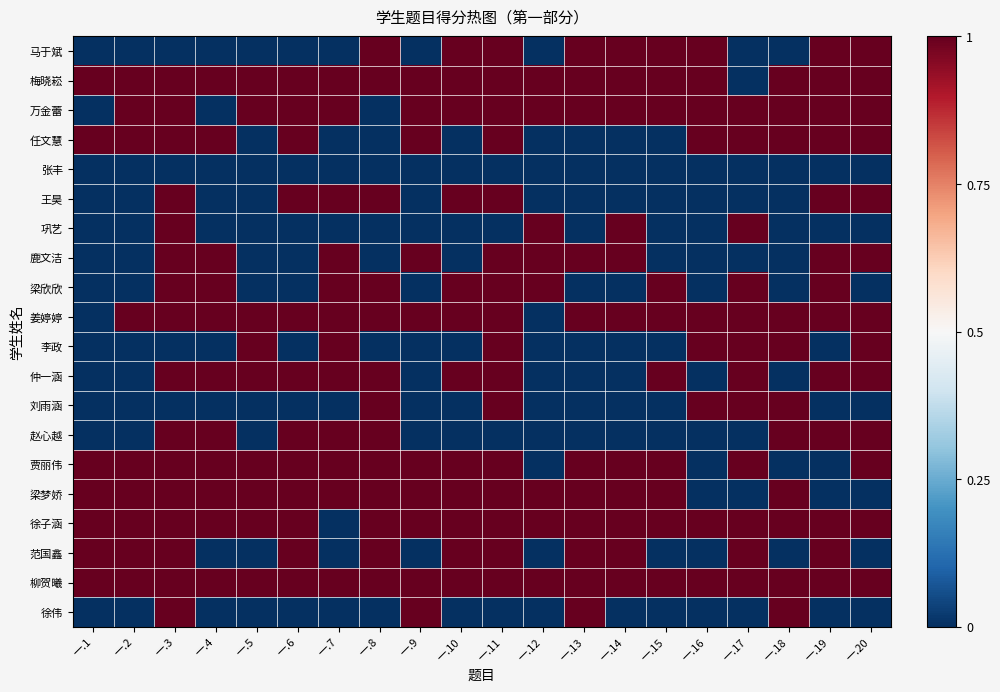

Reading left to right, extract all data points from this chart.

马于斌: 一.1=-0.5	一.2=-0.5	一.3=-0.5	一.4=-0.5	一.5=-0.5	一.6=-0.5	一.7=-0.5	一.8=0.5	一.9=-0.5	一.10=0.5	一.11=0.5	一.12=-0.5	一.13=0.5	一.14=0.5	一.15=0.5	一.16=0.5	一.17=-0.5	一.18=-0.5	一.19=0.5	一.20=0.5
梅晓崧: 一.1=0.5	一.2=0.5	一.3=0.5	一.4=0.5	一.5=0.5	一.6=0.5	一.7=0.5	一.8=0.5	一.9=0.5	一.10=0.5	一.11=0.5	一.12=0.5	一.13=0.5	一.14=0.5	一.15=0.5	一.16=0.5	一.17=-0.5	一.18=0.5	一.19=0.5	一.20=0.5
万金蕾: 一.1=-0.5	一.2=0.5	一.3=0.5	一.4=-0.5	一.5=0.5	一.6=0.5	一.7=0.5	一.8=-0.5	一.9=0.5	一.10=0.5	一.11=0.5	一.12=0.5	一.13=0.5	一.14=0.5	一.15=0.5	一.16=0.5	一.17=0.5	一.18=0.5	一.19=0.5	一.20=0.5
任文慧: 一.1=0.5	一.2=0.5	一.3=0.5	一.4=0.5	一.5=-0.5	一.6=0.5	一.7=-0.5	一.8=-0.5	一.9=0.5	一.10=-0.5	一.11=0.5	一.12=-0.5	一.13=-0.5	一.14=-0.5	一.15=-0.5	一.16=0.5	一.17=0.5	一.18=0.5	一.19=0.5	一.20=0.5
张丰: 一.1=-0.5	一.2=-0.5	一.3=-0.5	一.4=-0.5	一.5=-0.5	一.6=-0.5	一.7=-0.5	一.8=-0.5	一.9=-0.5	一.10=-0.5	一.11=-0.5	一.12=-0.5	一.13=-0.5	一.14=-0.5	一.15=-0.5	一.16=-0.5	一.17=-0.5	一.18=-0.5	一.19=-0.5	一.20=-0.5
王昊: 一.1=-0.5	一.2=-0.5	一.3=0.5	一.4=-0.5	一.5=-0.5	一.6=0.5	一.7=0.5	一.8=0.5	一.9=-0.5	一.10=0.5	一.11=0.5	一.12=-0.5	一.13=-0.5	一.14=-0.5	一.15=-0.5	一.16=-0.5	一.17=-0.5	一.18=-0.5	一.19=0.5	一.20=0.5
巩艺: 一.1=-0.5	一.2=-0.5	一.3=0.5	一.4=-0.5	一.5=-0.5	一.6=-0.5	一.7=-0.5	一.8=-0.5	一.9=-0.5	一.10=-0.5	一.11=-0.5	一.12=0.5	一.13=-0.5	一.14=0.5	一.15=-0.5	一.16=-0.5	一.17=0.5	一.18=-0.5	一.19=-0.5	一.20=-0.5
鹿文洁: 一.1=-0.5	一.2=-0.5	一.3=0.5	一.4=0.5	一.5=-0.5	一.6=-0.5	一.7=0.5	一.8=-0.5	一.9=0.5	一.10=-0.5	一.11=0.5	一.12=0.5	一.13=0.5	一.14=0.5	一.15=-0.5	一.16=-0.5	一.17=-0.5	一.18=-0.5	一.19=0.5	一.20=0.5
梁欣欣: 一.1=-0.5	一.2=-0.5	一.3=0.5	一.4=0.5	一.5=-0.5	一.6=-0.5	一.7=0.5	一.8=0.5	一.9=-0.5	一.10=0.5	一.11=0.5	一.12=0.5	一.13=-0.5	一.14=-0.5	一.15=0.5	一.16=-0.5	一.17=0.5	一.18=-0.5	一.19=0.5	一.20=-0.5
姜婷婷: 一.1=-0.5	一.2=0.5	一.3=0.5	一.4=0.5	一.5=0.5	一.6=0.5	一.7=0.5	一.8=0.5	一.9=0.5	一.10=0.5	一.11=0.5	一.12=-0.5	一.13=0.5	一.14=0.5	一.15=0.5	一.16=0.5	一.17=0.5	一.18=0.5	一.19=0.5	一.20=0.5
李政: 一.1=-0.5	一.2=-0.5	一.3=-0.5	一.4=-0.5	一.5=0.5	一.6=-0.5	一.7=0.5	一.8=-0.5	一.9=-0.5	一.10=-0.5	一.11=0.5	一.12=-0.5	一.13=-0.5	一.14=-0.5	一.15=-0.5	一.16=0.5	一.17=0.5	一.18=0.5	一.19=-0.5	一.20=0.5
仲一涵: 一.1=-0.5	一.2=-0.5	一.3=0.5	一.4=0.5	一.5=0.5	一.6=0.5	一.7=0.5	一.8=0.5	一.9=-0.5	一.10=0.5	一.11=0.5	一.12=-0.5	一.13=-0.5	一.14=-0.5	一.15=0.5	一.16=-0.5	一.17=0.5	一.18=-0.5	一.19=0.5	一.20=0.5
刘雨涵: 一.1=-0.5	一.2=-0.5	一.3=-0.5	一.4=-0.5	一.5=-0.5	一.6=-0.5	一.7=-0.5	一.8=0.5	一.9=-0.5	一.10=-0.5	一.11=0.5	一.12=-0.5	一.13=-0.5	一.14=-0.5	一.15=-0.5	一.16=0.5	一.17=0.5	一.18=0.5	一.19=-0.5	一.20=-0.5
赵心越: 一.1=-0.5	一.2=-0.5	一.3=0.5	一.4=0.5	一.5=-0.5	一.6=0.5	一.7=0.5	一.8=0.5	一.9=-0.5	一.10=-0.5	一.11=-0.5	一.12=-0.5	一.13=-0.5	一.14=-0.5	一.15=-0.5	一.16=-0.5	一.17=-0.5	一.18=0.5	一.19=0.5	一.20=0.5
贾丽伟: 一.1=0.5	一.2=0.5	一.3=0.5	一.4=0.5	一.5=0.5	一.6=0.5	一.7=0.5	一.8=0.5	一.9=0.5	一.10=0.5	一.11=0.5	一.12=-0.5	一.13=0.5	一.14=0.5	一.15=0.5	一.16=-0.5	一.17=0.5	一.18=-0.5	一.19=-0.5	一.20=0.5
梁梦娇: 一.1=0.5	一.2=0.5	一.3=0.5	一.4=0.5	一.5=0.5	一.6=0.5	一.7=0.5	一.8=0.5	一.9=0.5	一.10=0.5	一.11=0.5	一.12=0.5	一.13=0.5	一.14=0.5	一.15=0.5	一.16=-0.5	一.17=-0.5	一.18=0.5	一.19=-0.5	一.20=-0.5
徐子涵: 一.1=0.5	一.2=0.5	一.3=0.5	一.4=0.5	一.5=0.5	一.6=0.5	一.7=-0.5	一.8=0.5	一.9=0.5	一.10=0.5	一.11=0.5	一.12=0.5	一.13=0.5	一.14=0.5	一.15=0.5	一.16=0.5	一.17=0.5	一.18=0.5	一.19=0.5	一.20=0.5
范国鑫: 一.1=0.5	一.2=0.5	一.3=0.5	一.4=-0.5	一.5=-0.5	一.6=0.5	一.7=-0.5	一.8=0.5	一.9=-0.5	一.10=0.5	一.11=0.5	一.12=-0.5	一.13=0.5	一.14=0.5	一.15=-0.5	一.16=-0.5	一.17=0.5	一.18=-0.5	一.19=0.5	一.20=-0.5
柳贺曦: 一.1=0.5	一.2=0.5	一.3=0.5	一.4=0.5	一.5=0.5	一.6=0.5	一.7=0.5	一.8=0.5	一.9=0.5	一.10=0.5	一.11=0.5	一.12=0.5	一.13=0.5	一.14=0.5	一.15=0.5	一.16=0.5	一.17=0.5	一.18=0.5	一.19=0.5	一.20=0.5
徐伟: 一.1=-0.5	一.2=-0.5	一.3=0.5	一.4=-0.5	一.5=-0.5	一.6=-0.5	一.7=-0.5	一.8=-0.5	一.9=0.5	一.10=-0.5	一.11=-0.5	一.12=-0.5	一.13=0.5	一.14=-0.5	一.15=-0.5	一.16=-0.5	一.17=-0.5	一.18=0.5	一.19=-0.5	一.20=-0.5